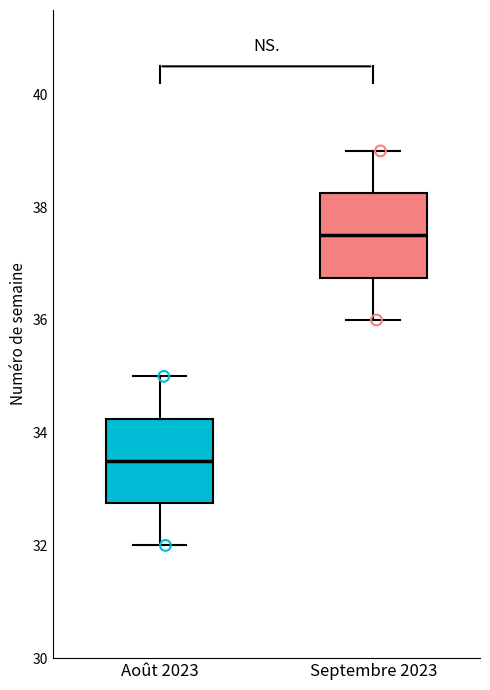

Where does the median line of the box for Septembre 2023 sit on the y-axis? The values are not printed on the chart, so give them approximately, as read against the axis.

37.6